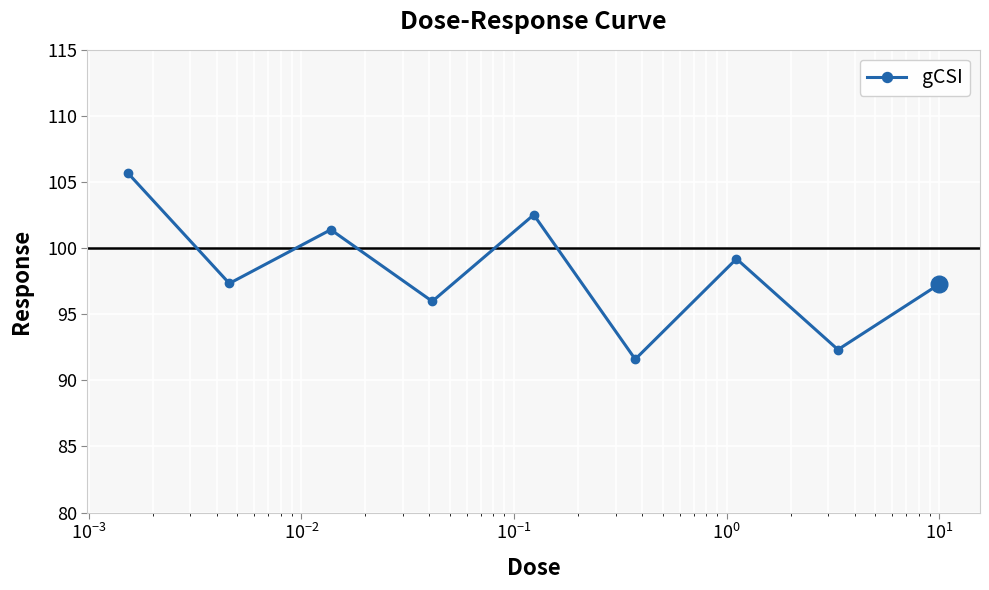

Does the chart display data point markers on the line(s)?

Yes